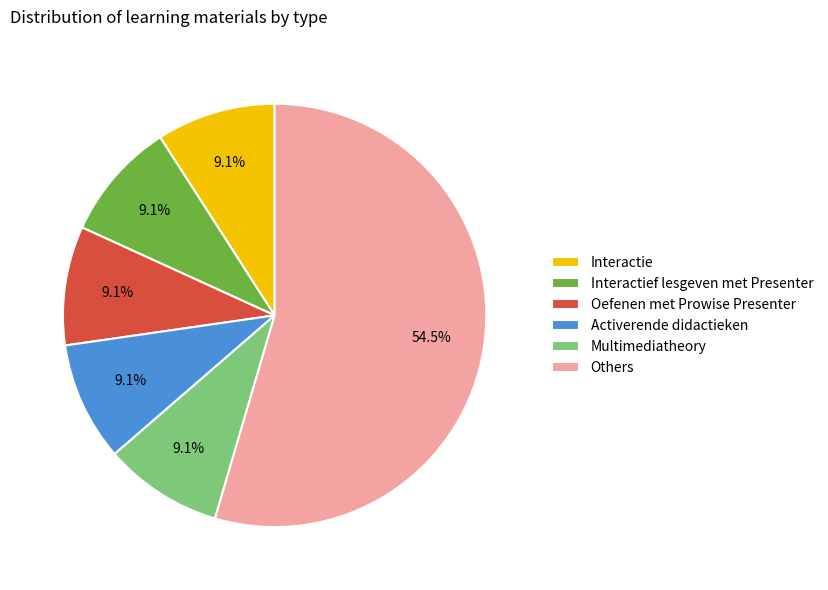

What portion of the pie excludes Activerende didactieken?

90.9%